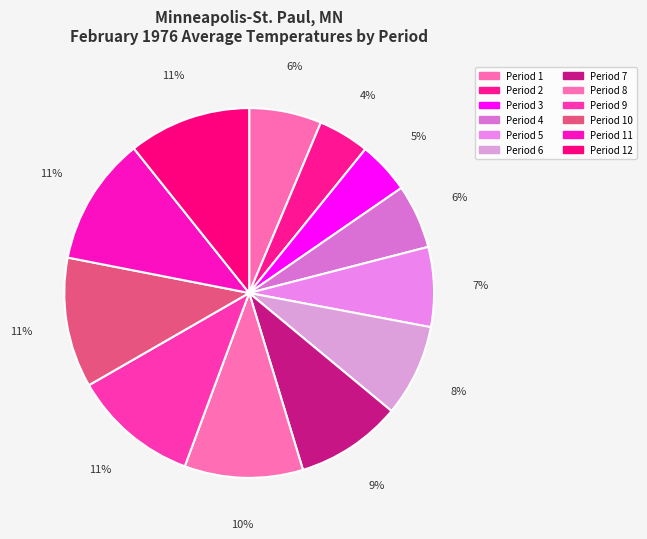

How many segments does this pie chart have?

12